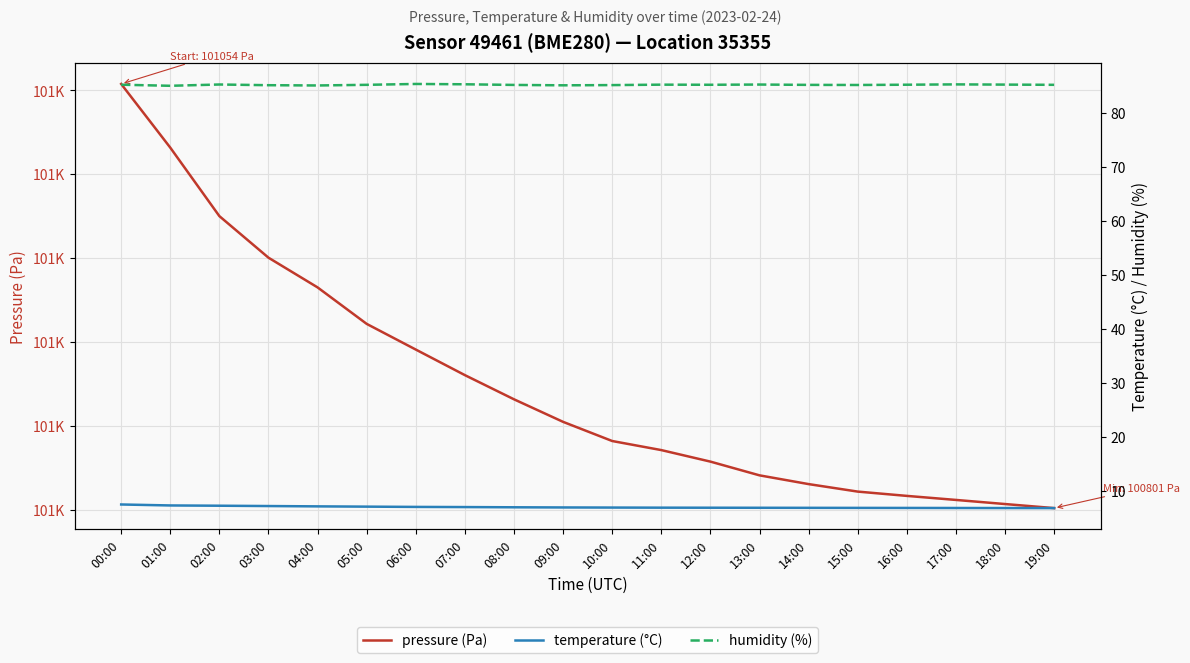

What is the sum of the pressure (Pa) values at 05:00 and 08:00?

201776.5